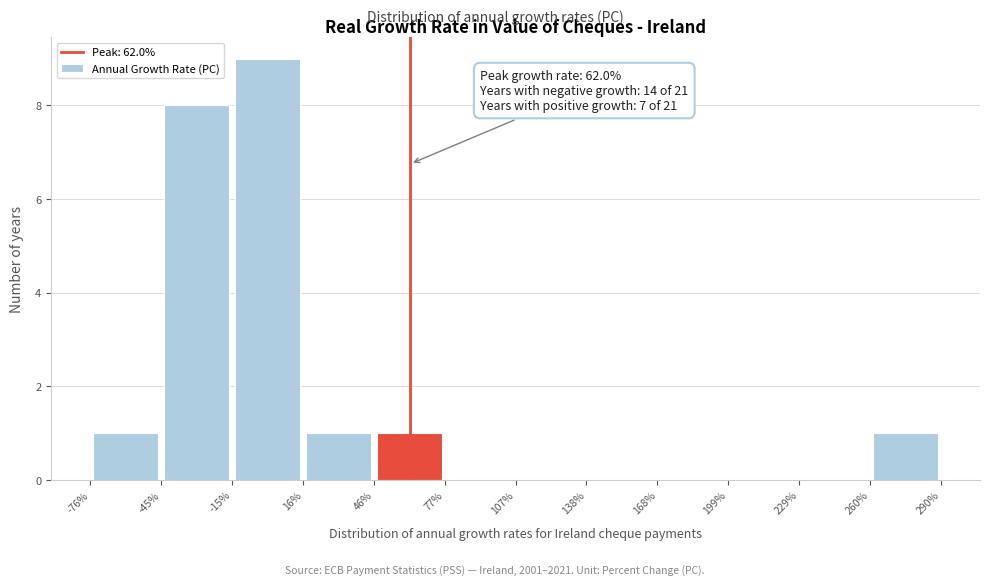

Which range on the x-axis has the tallest bar?

-15% to 16%